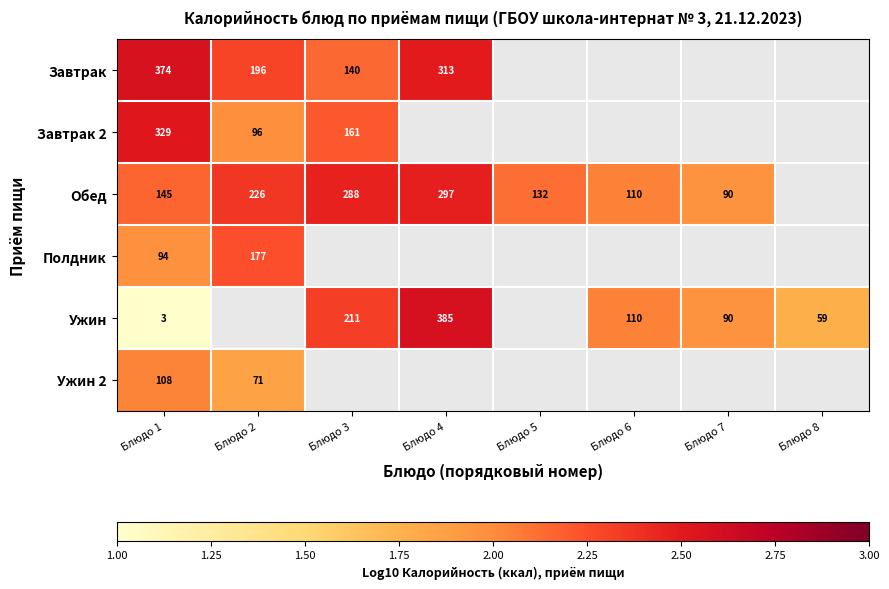

Which series has the largest range (max minus min)?

Ужин